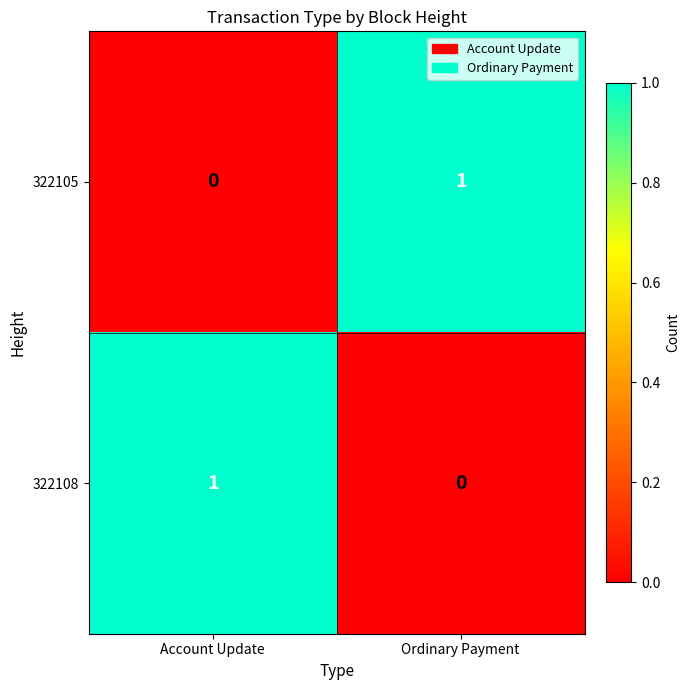

Reading left to right, transcribe all the data shown in this chart.

322105: Account Update=0	Ordinary Payment=1
322108: Account Update=1	Ordinary Payment=0